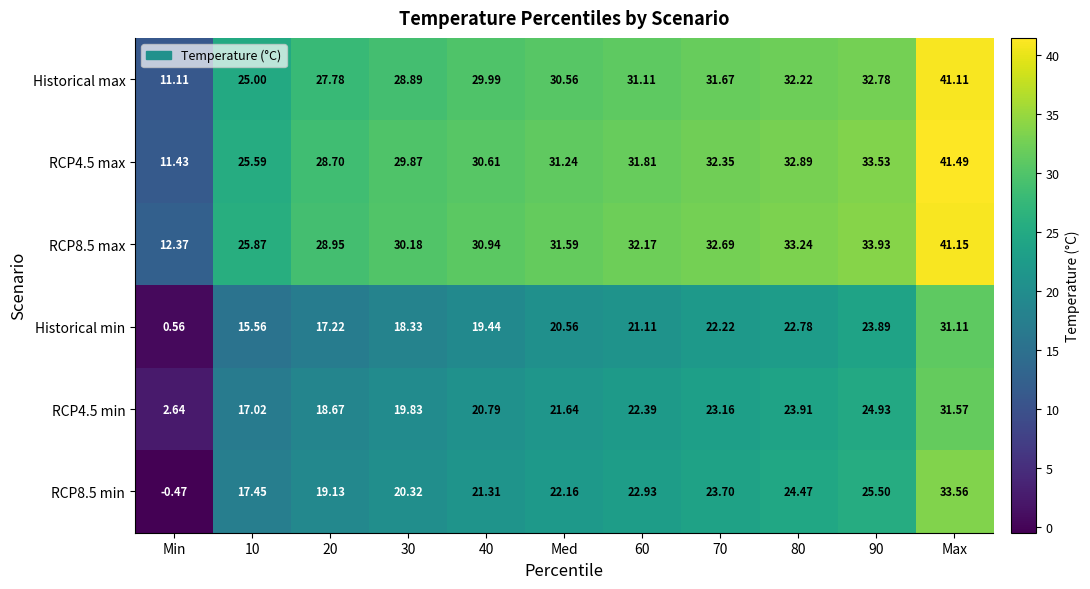

Where does the RCP8.5 max series first go above 31?

Med